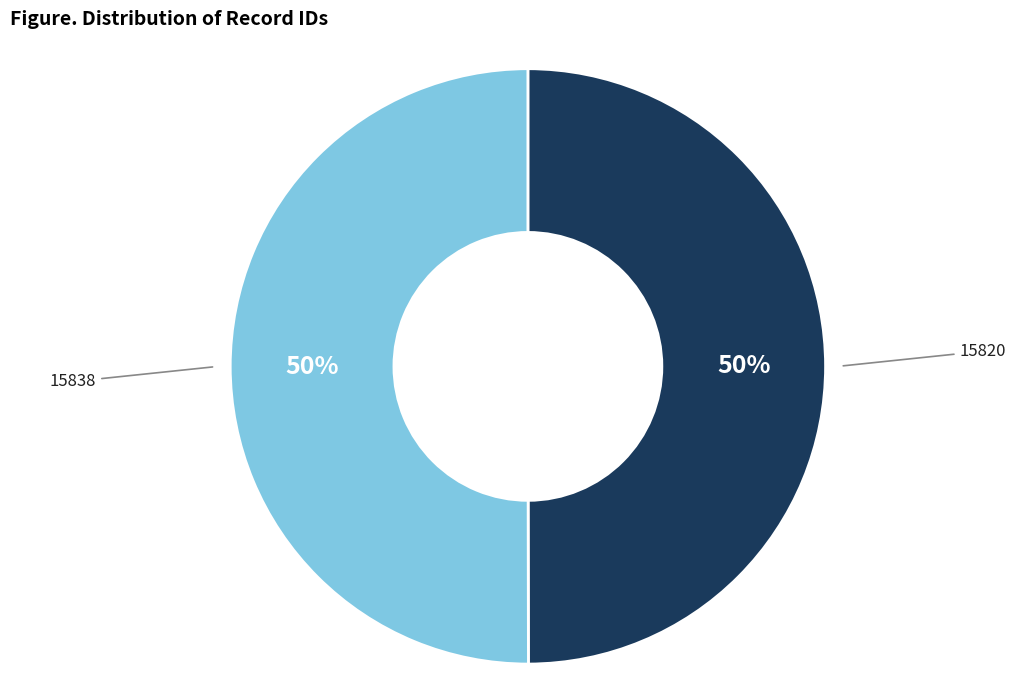

What is the ratio of the value at 15820 to the value at 15838?

1.0